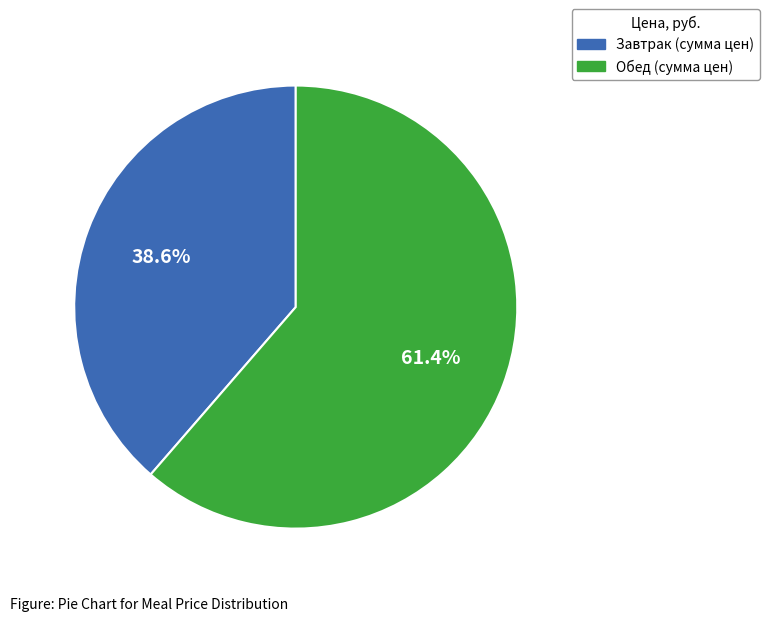

Is there a majority slice in this chart?

Yes